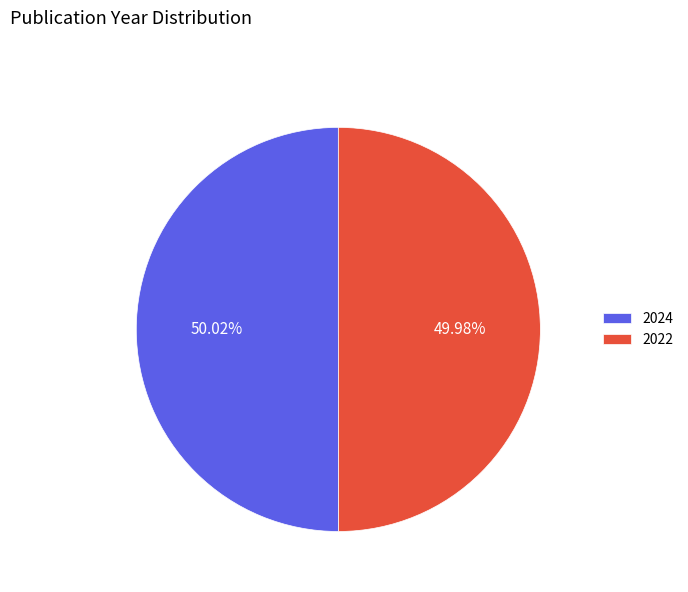

What is the total percentage of 2024 and 2022?

100.0%